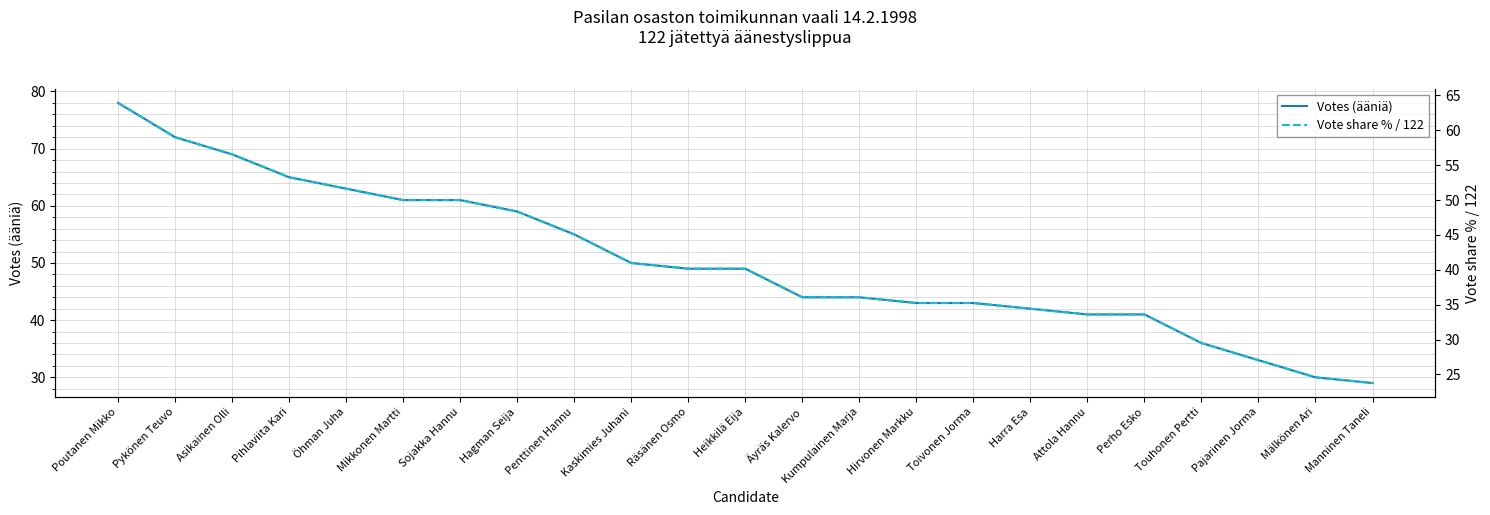

How many data points in Votes (ääniä) are above 49?

10